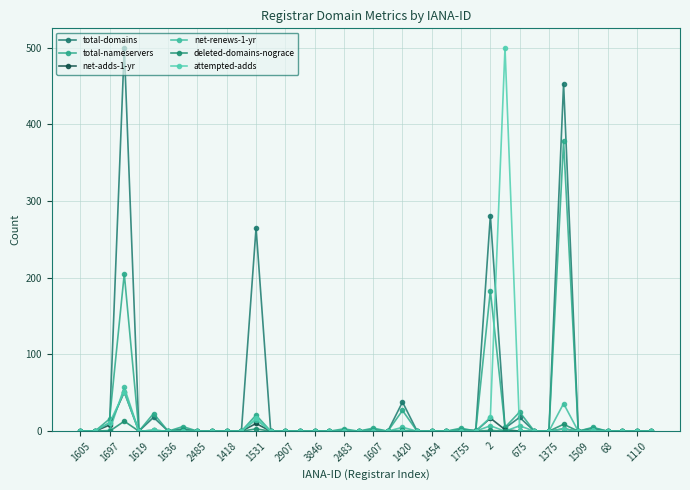

Where is net-adds-1-yr nearest to the value 25?

2